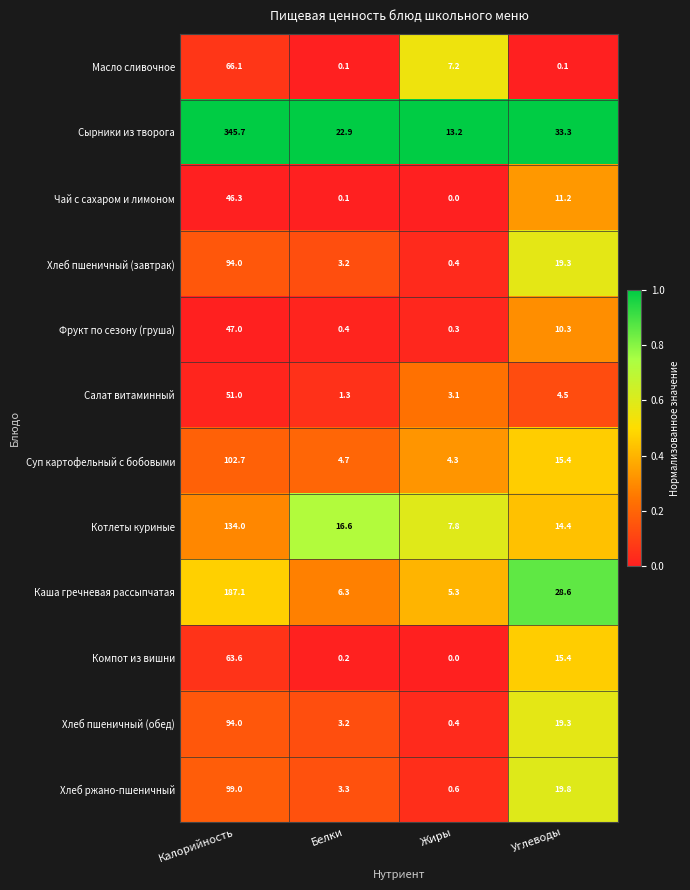

What is the average value of the Фрукт по сезону (груша) series?

14.5